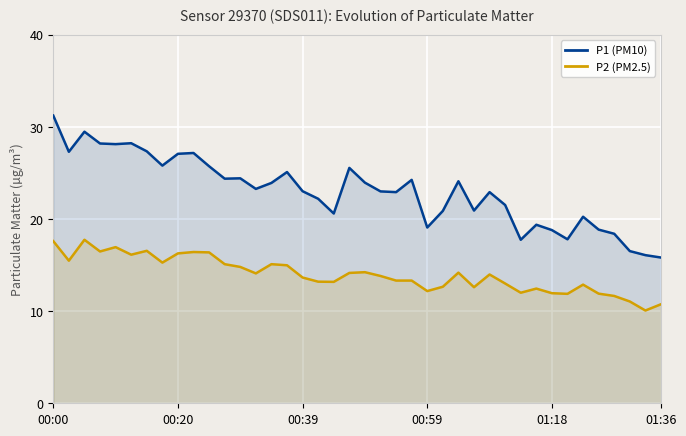

Which series has the widest spread of values?

P1 (PM10)